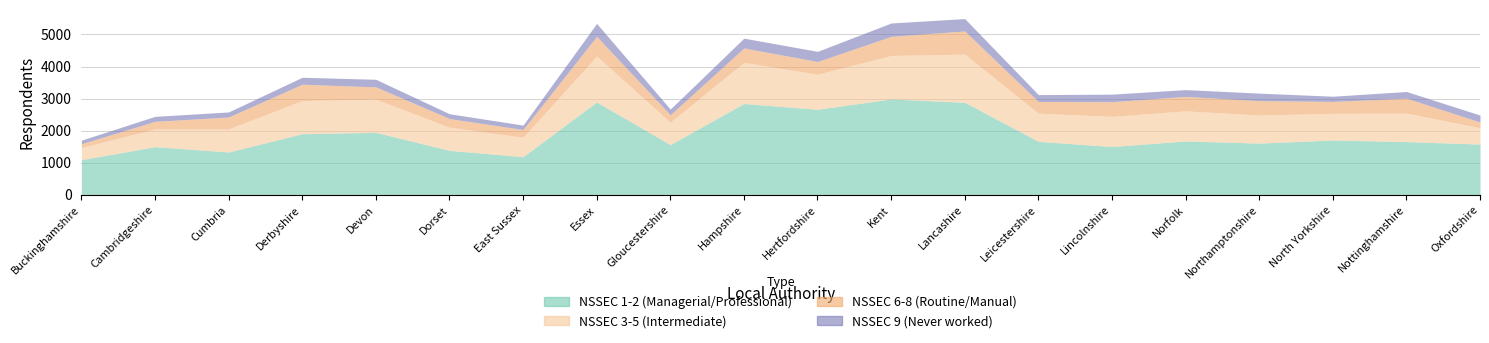

Which series has the largest total across all categories?

NSSEC.1.2.Respondents